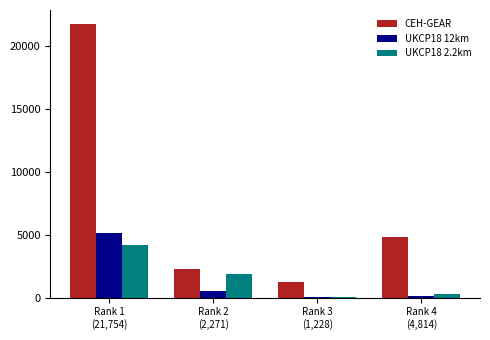

Which series has the largest range (max minus min)?

CEH-GEAR